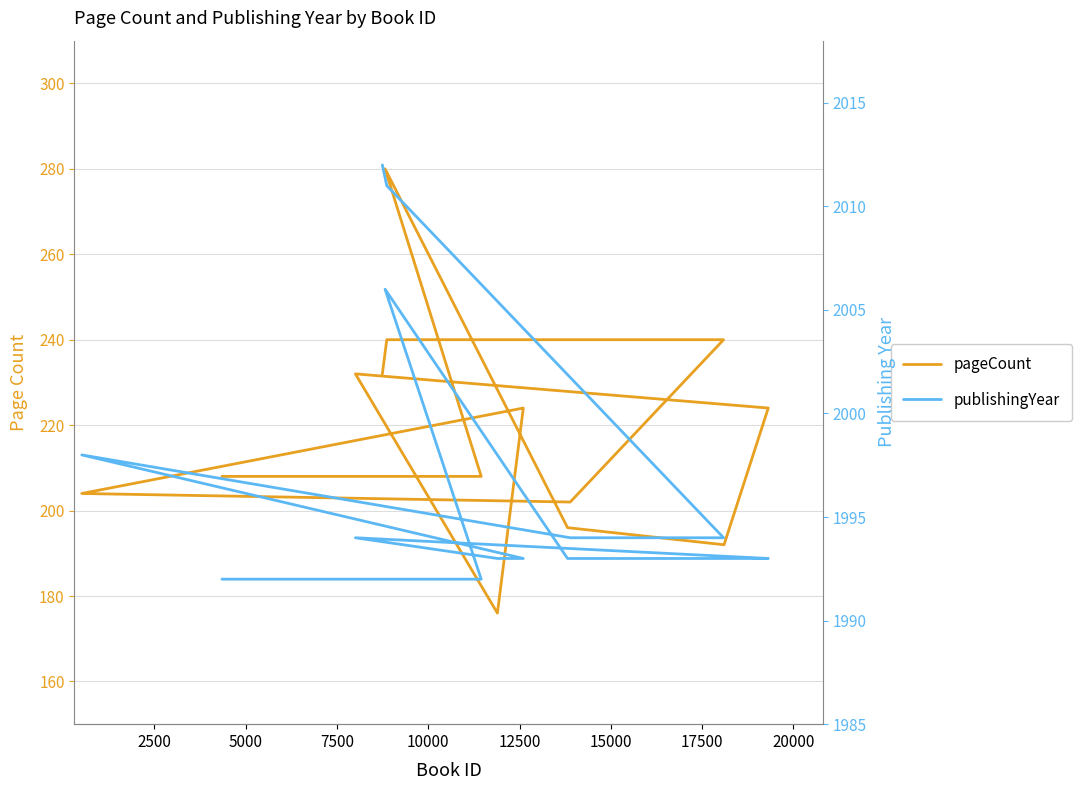

What is the average value of the publishingYear series?

1997